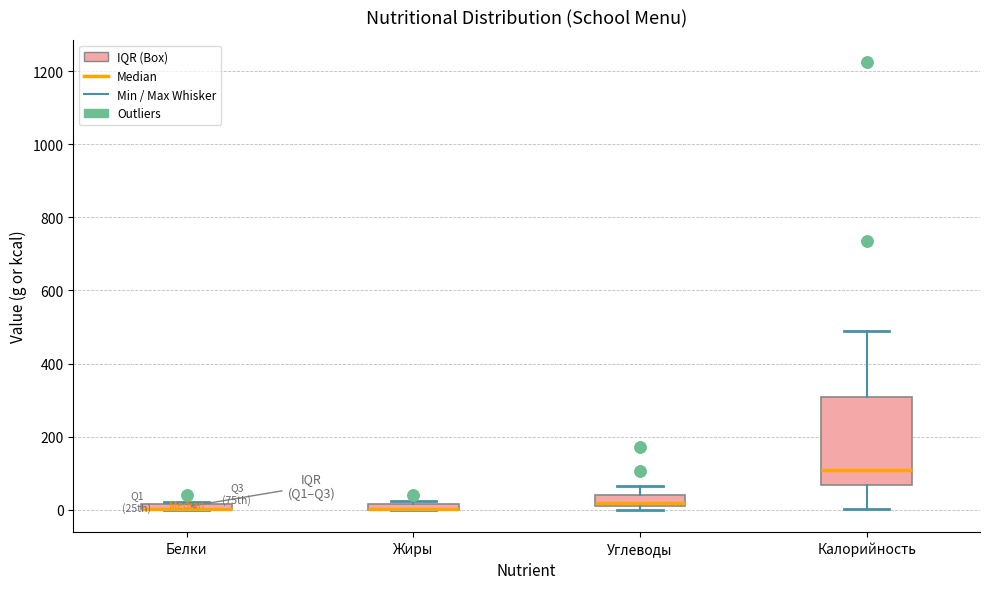

Which box is the tallest, from its lower edge to its upper edge?

Калорийность